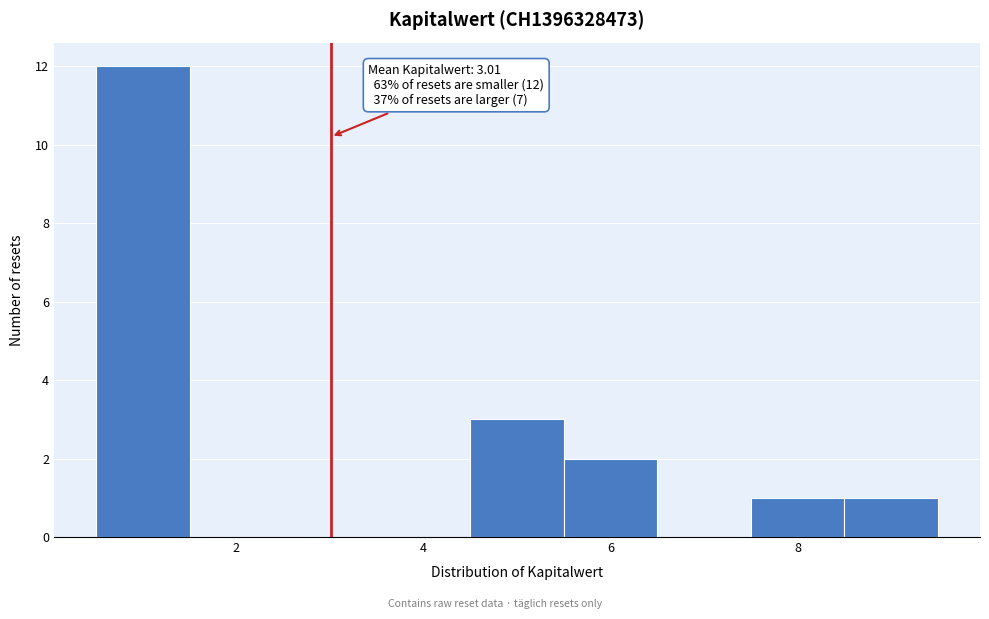

Over which range of the x-axis is the bar tallest?

0.5 to 1.5